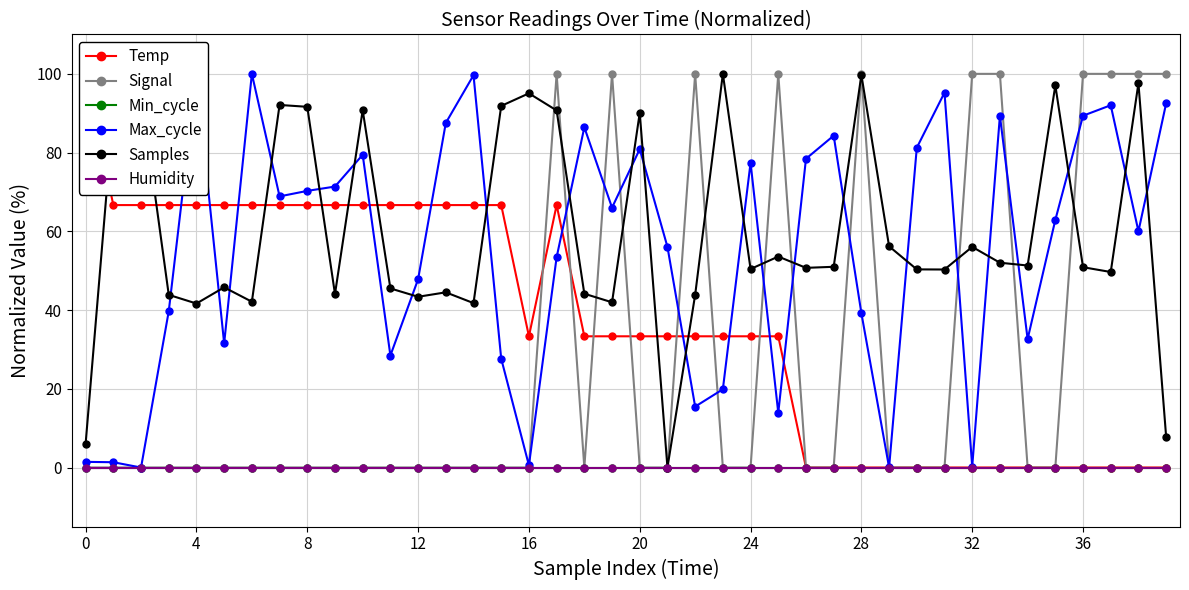

The Min_cycle series shows 0.0 at 34. True or false?

True